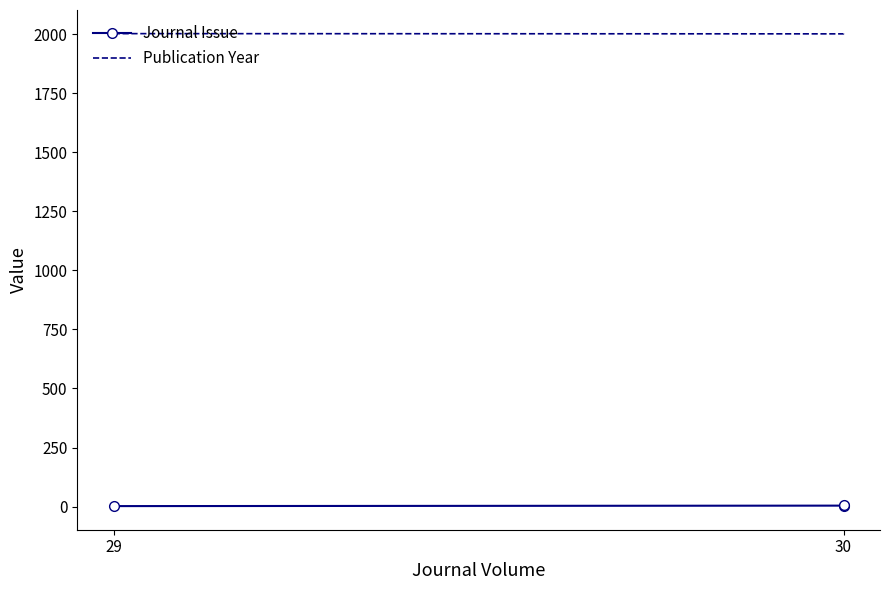

Which series changed the most between 30 and 2?

Journal Issue